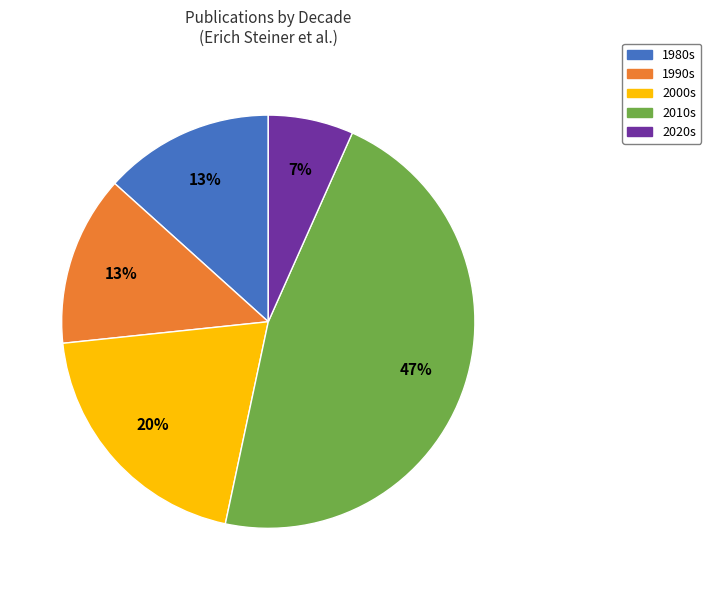

To the nearest percent, what is the average slice percentage?

20%